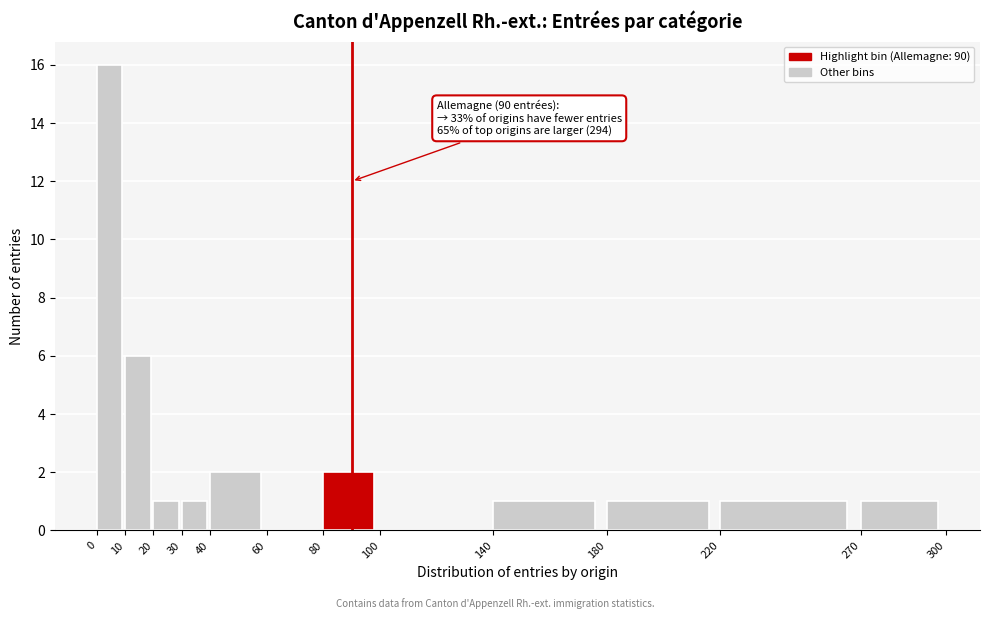

Over which range of the x-axis is the bar tallest?

0 to 10